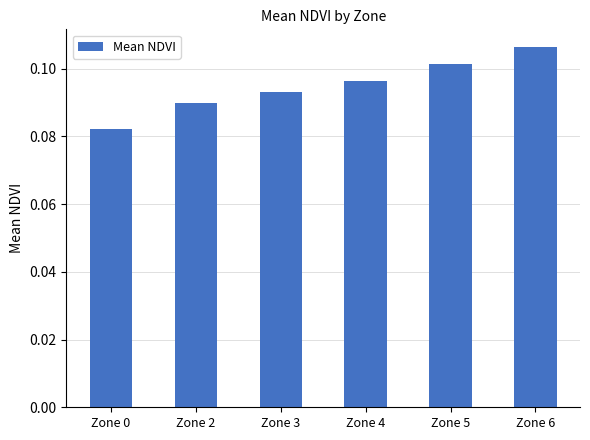

Which category has the highest value across all series?

Zone 6